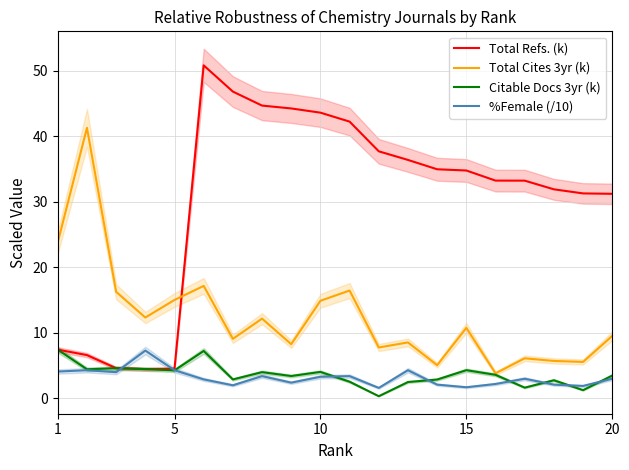

True or false: %Female (/10) has a value of 3.3 at 10.

True